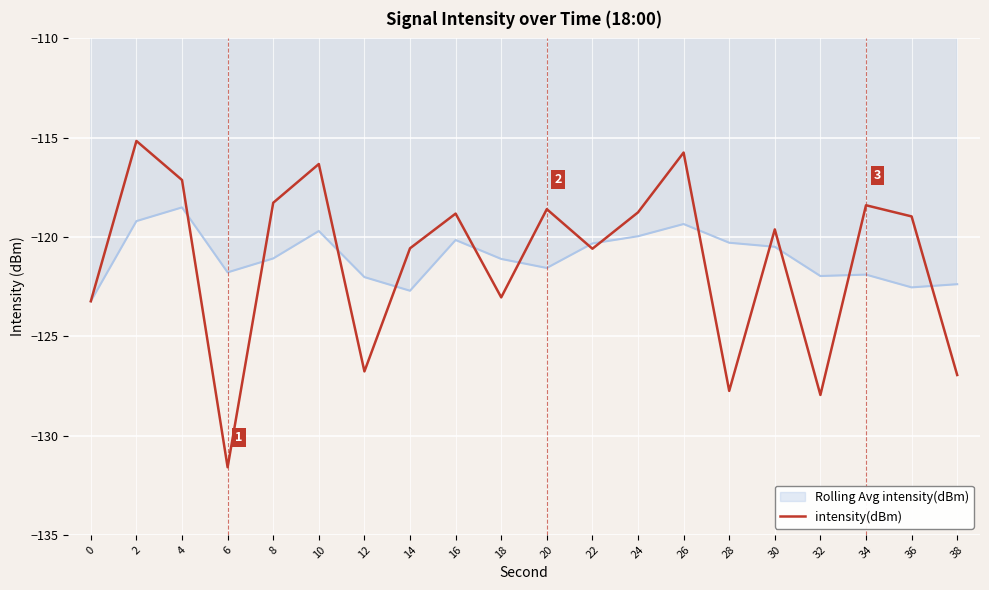

At 2, list the series in order from smallest to largest.

Rolling Avg intensity(dBm), intensity(dBm)